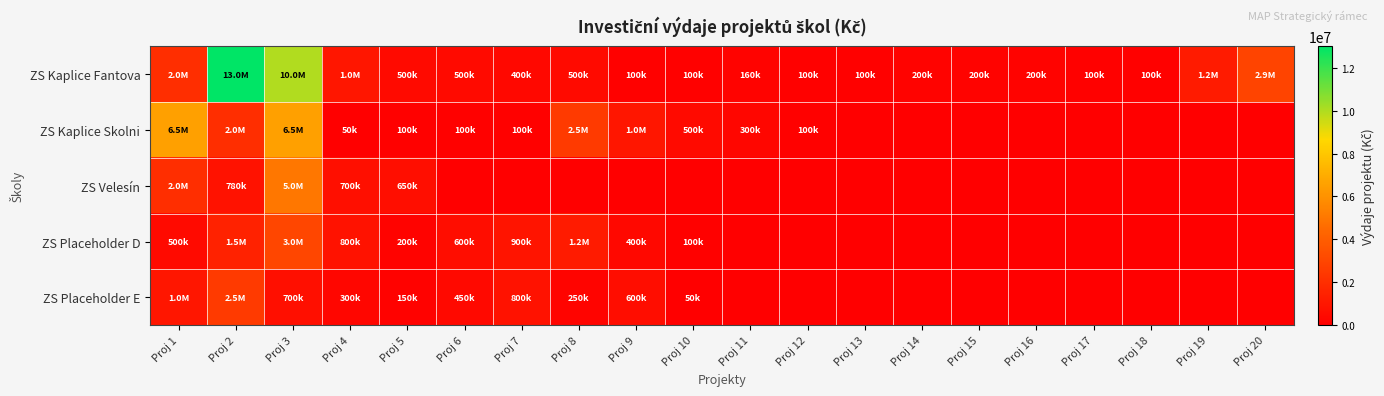

At how many categories does at least one series exceed 11942363?

1